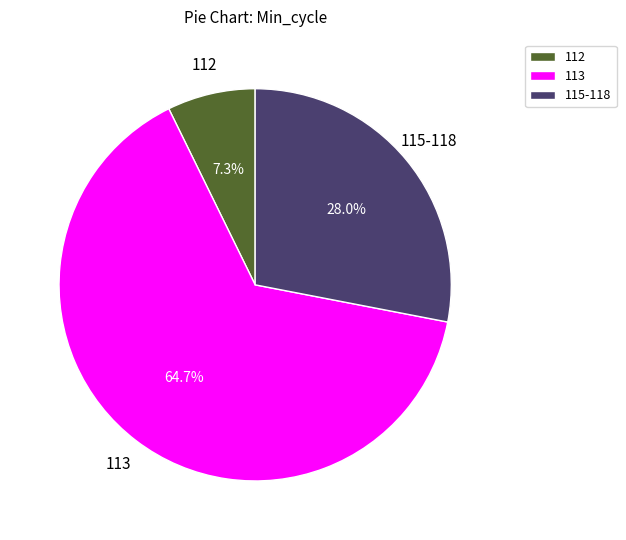

Is there any slice that represents more than half of the pie?

Yes